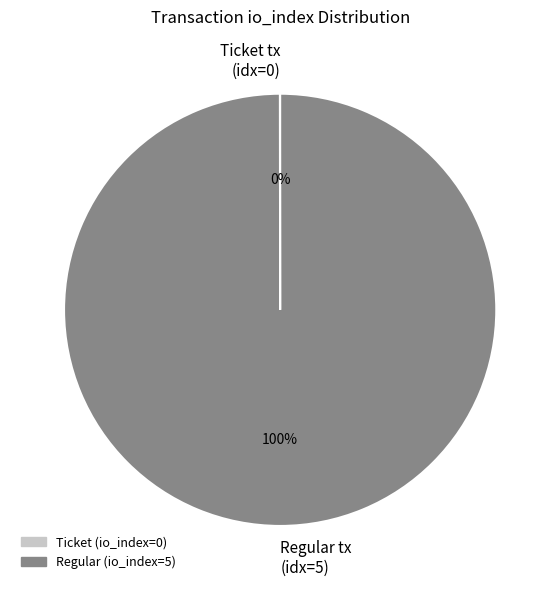

What percentage is the Regular tx slice, to the nearest percent?

100%